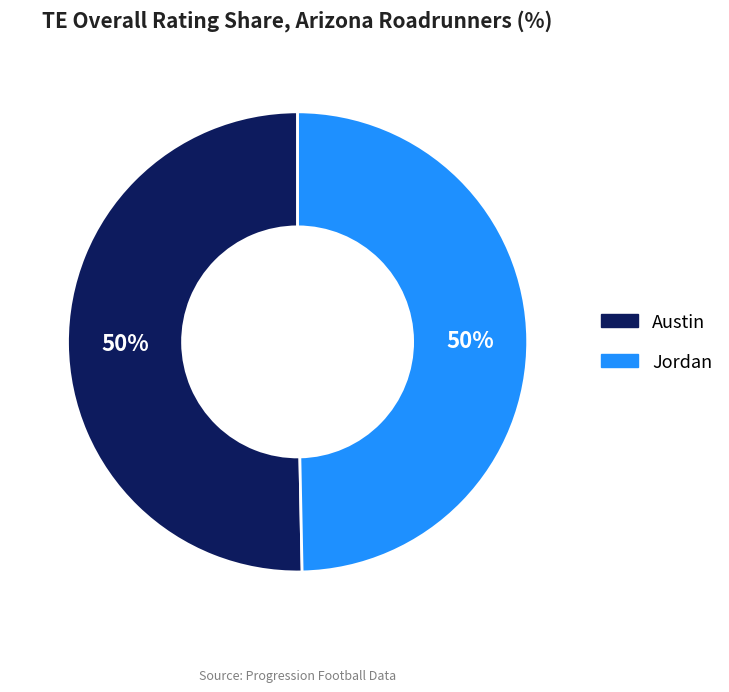

How many segments does this pie chart have?

2